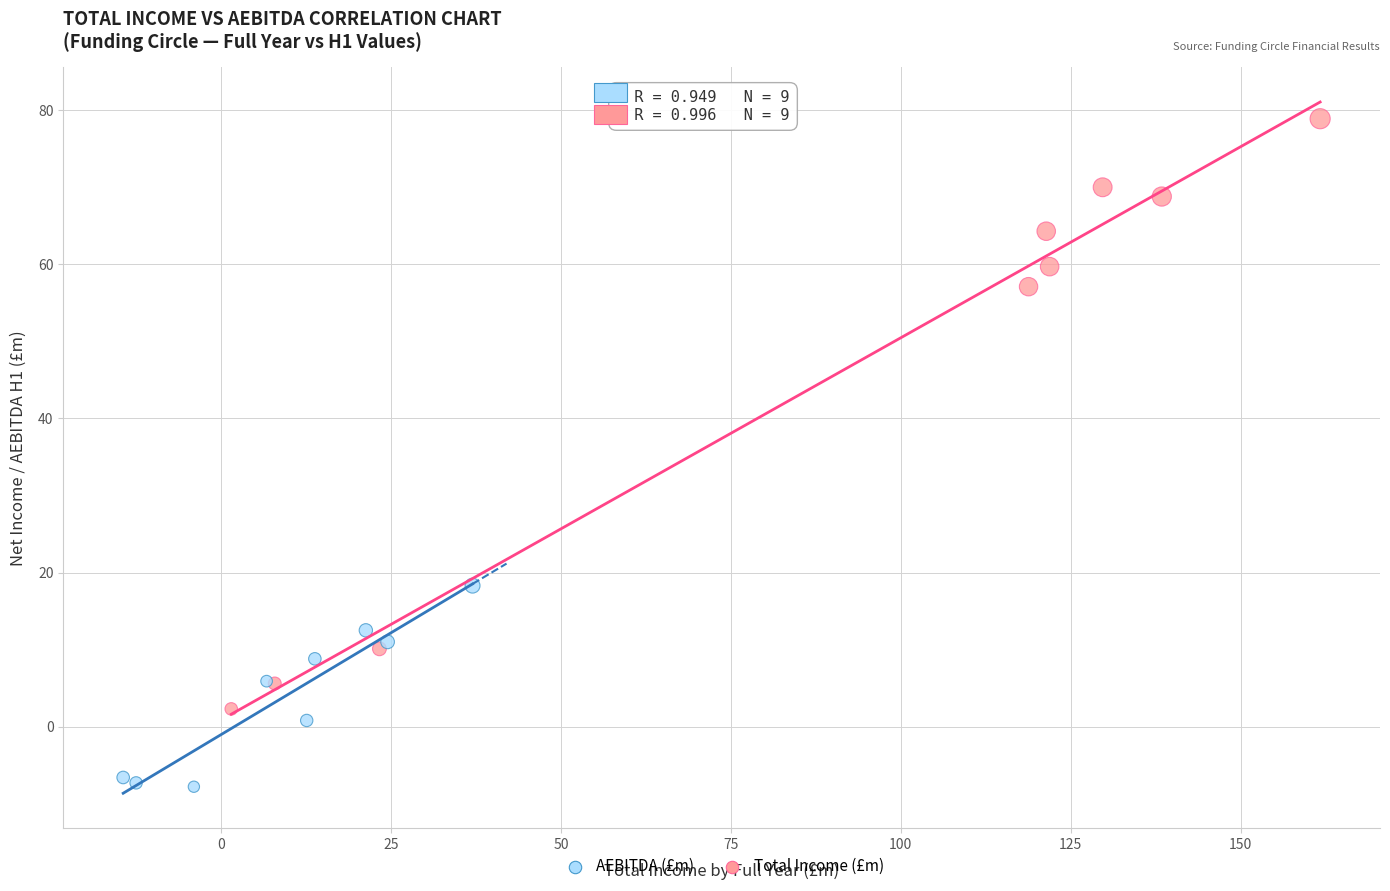

Which series reaches the maximum Y coordinate?

Total Income (£m)